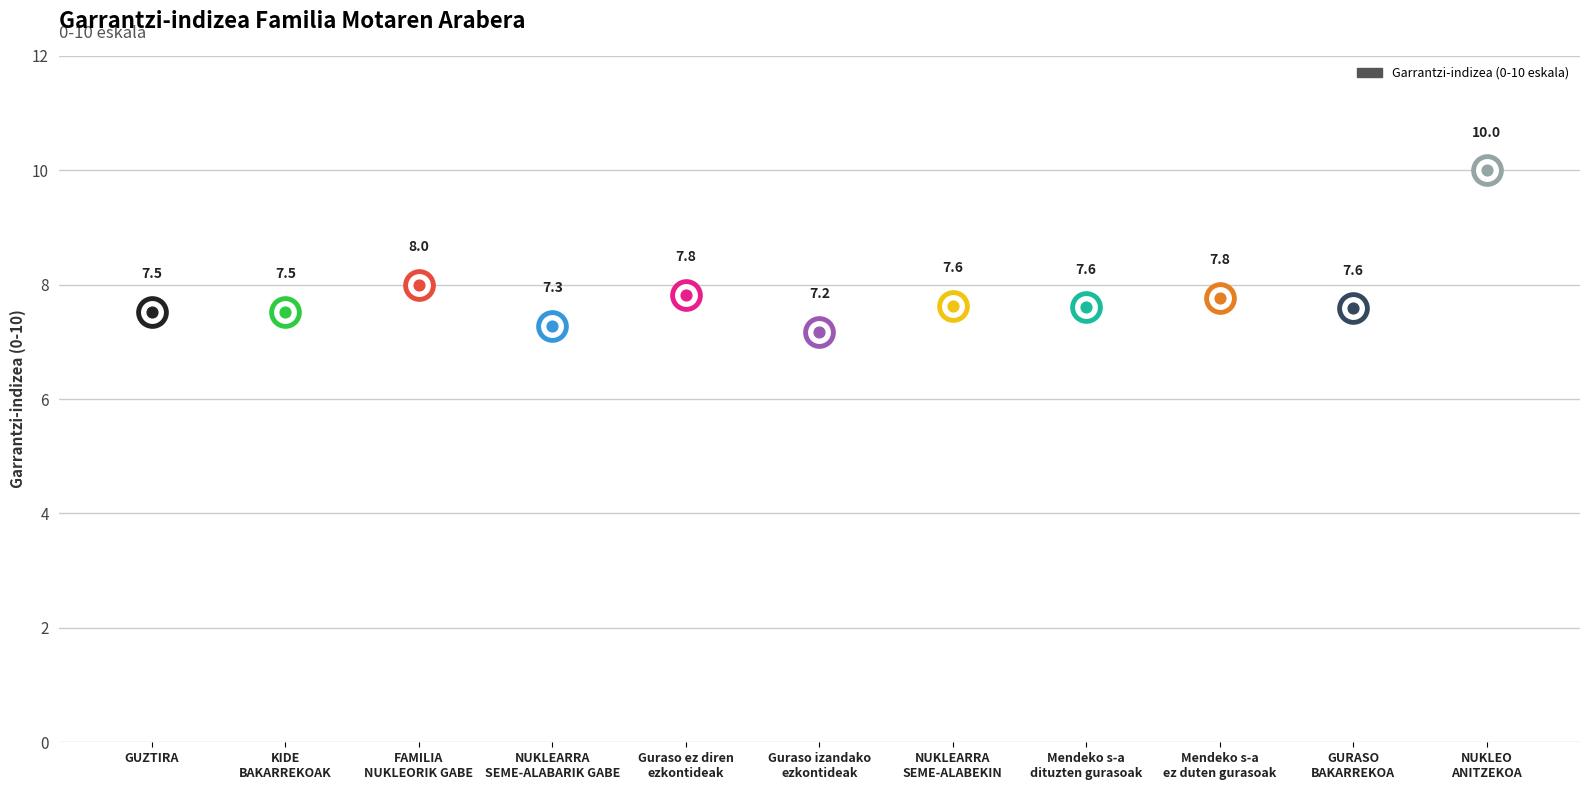

What is the ratio of the value at Mendeko seme-alabak dituzten gurasoak to the value at GURASO BAKARREKOA?

1.0